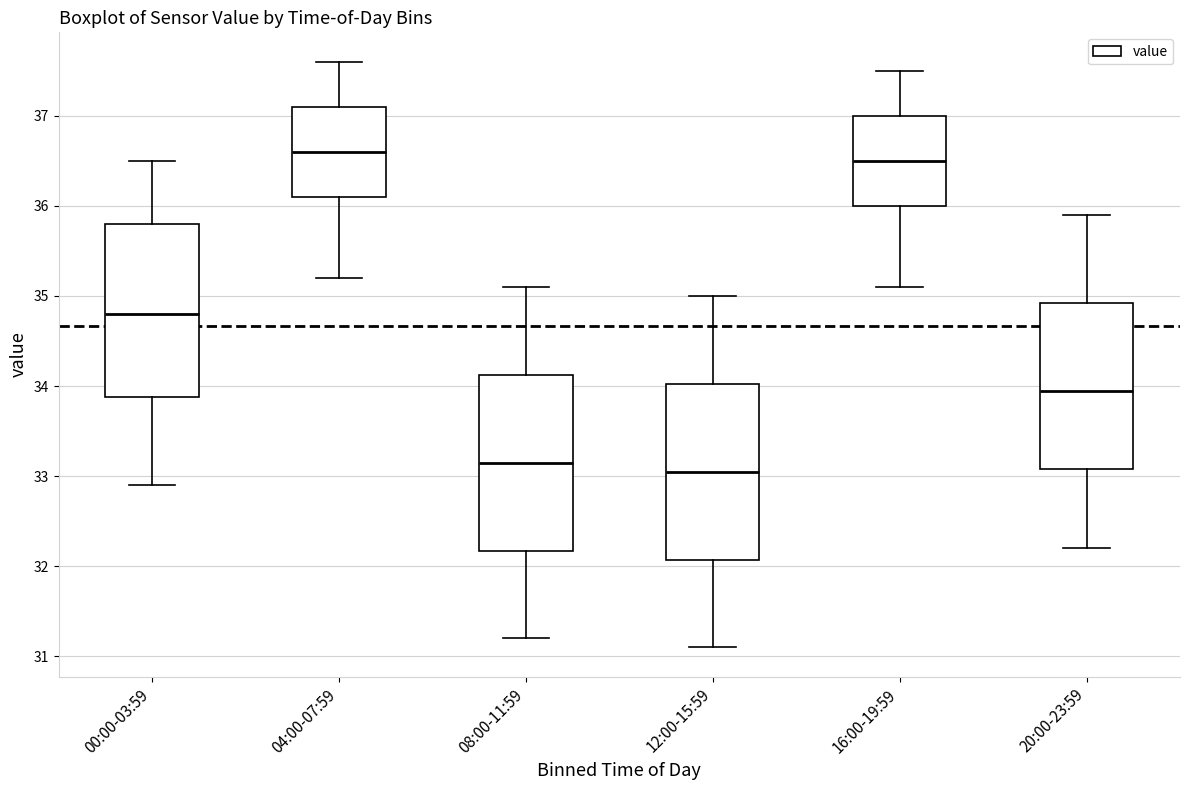

Where does the median line of the box for 20:00-23:59 sit on the y-axis? The values are not printed on the chart, so give them approximately, as read against the axis.

34.0